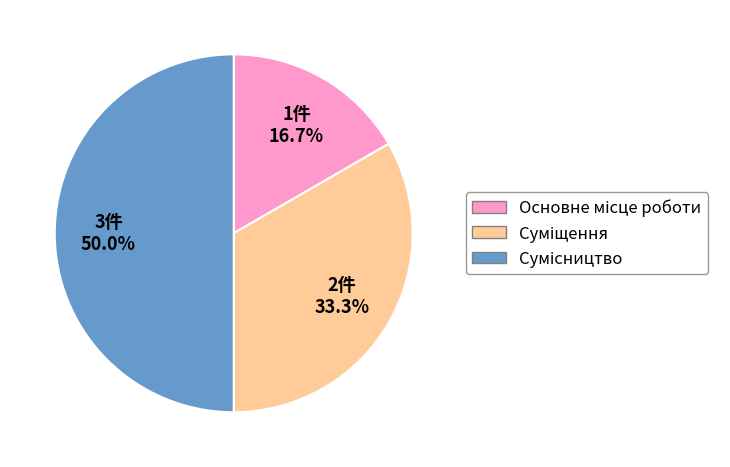

How many slices are in this pie chart?

3